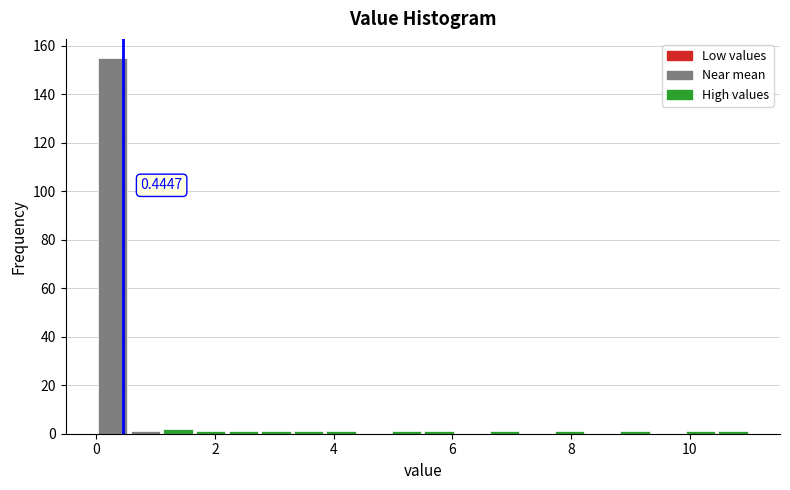

Read against the x-axis, roughly where is the centre of the tallest bar?

0.2